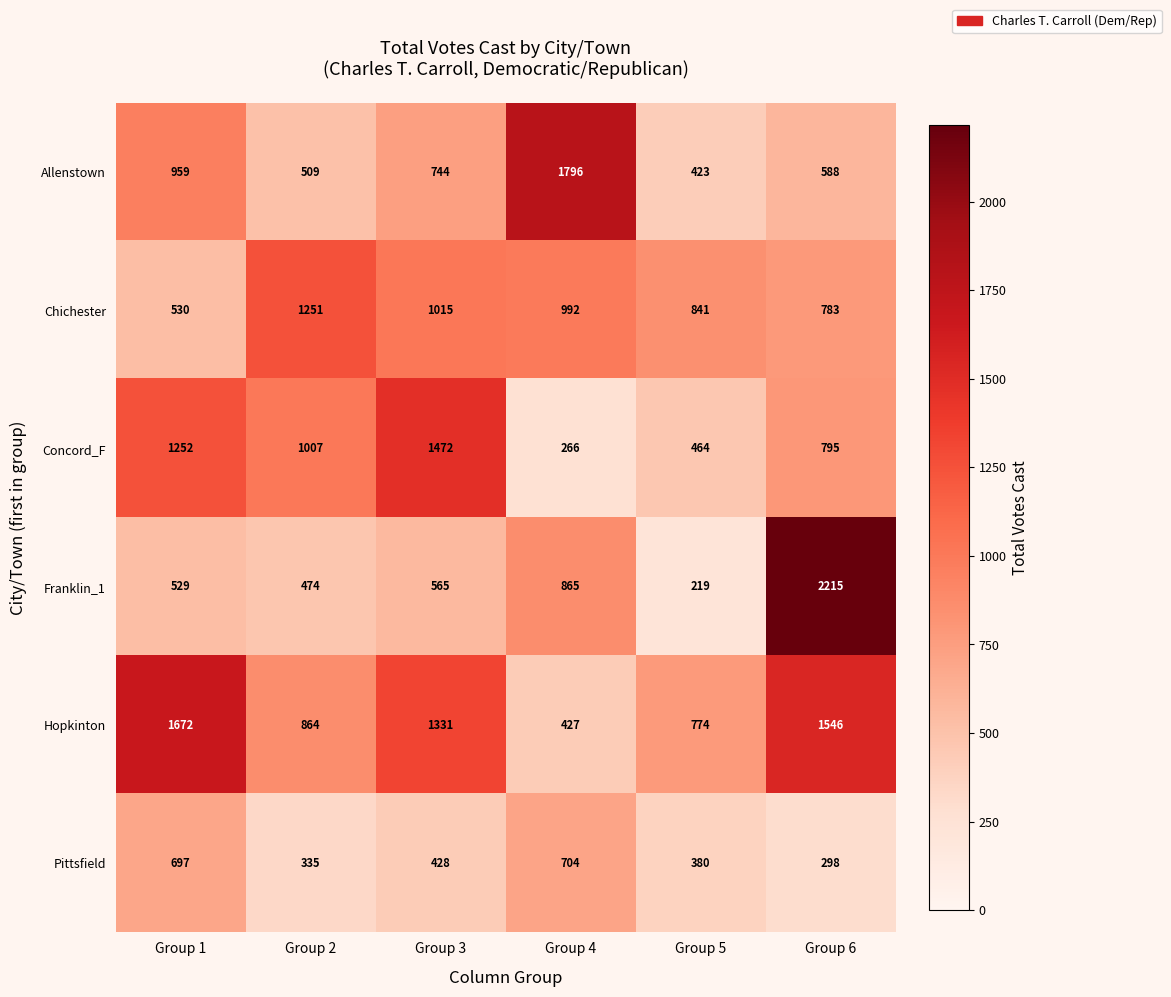

At how many categories does at least one series exceed 1365?

4